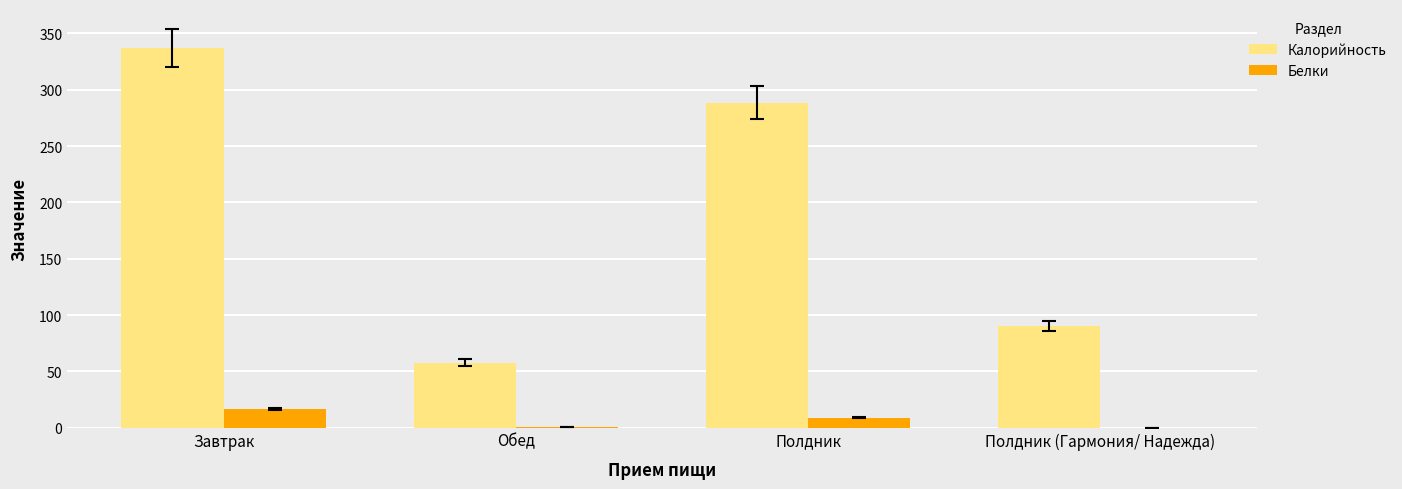

What are all the series names shown in the legend?

Калорийность, Белки